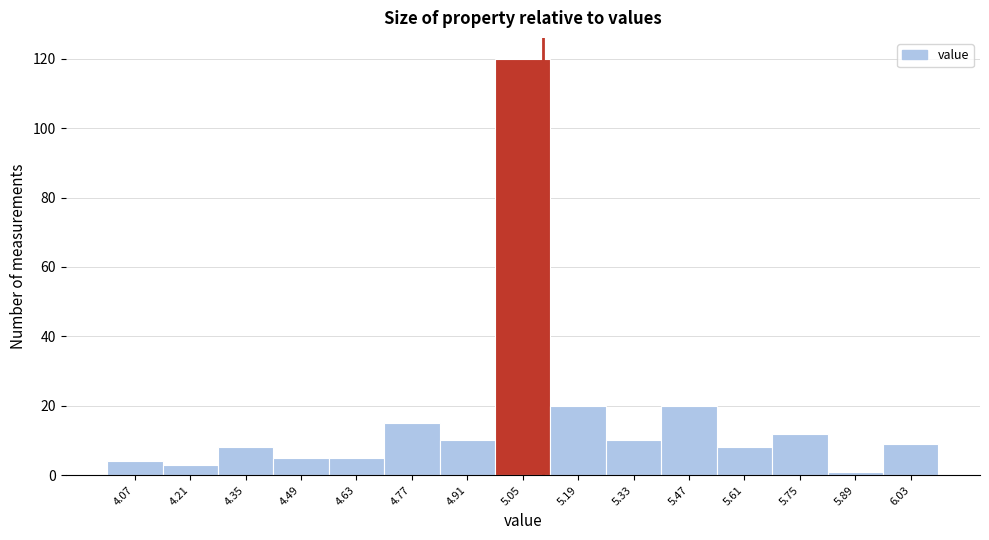

Which range on the x-axis has the tallest bar?

4.98 to 5.12